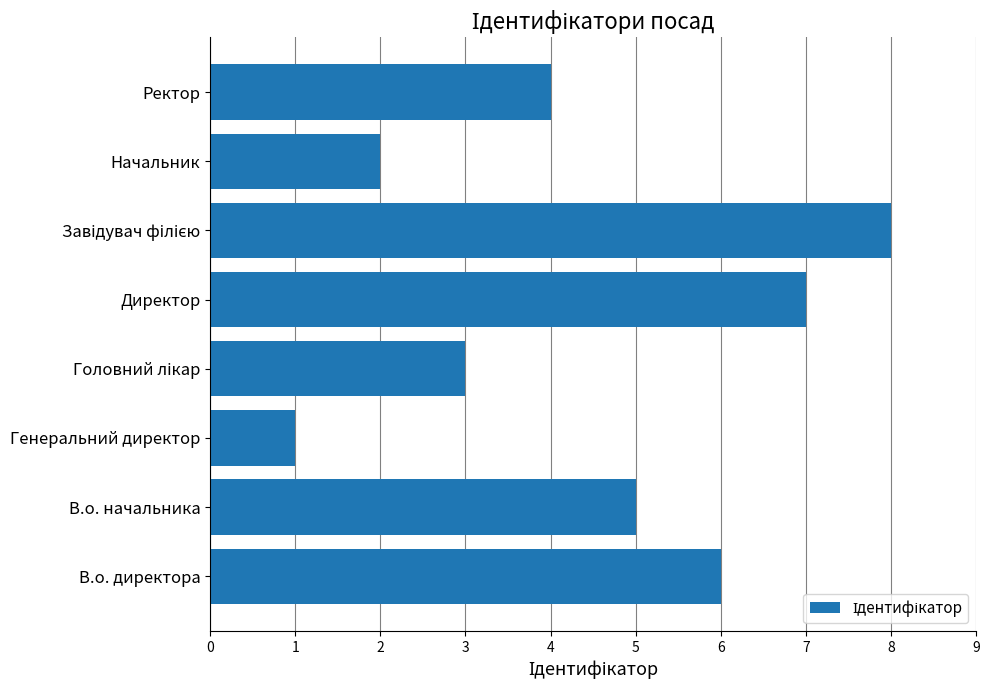

Reading bottom to top, transcribe all the data shown in this chart.

6	5	1	3	7	8	2	4